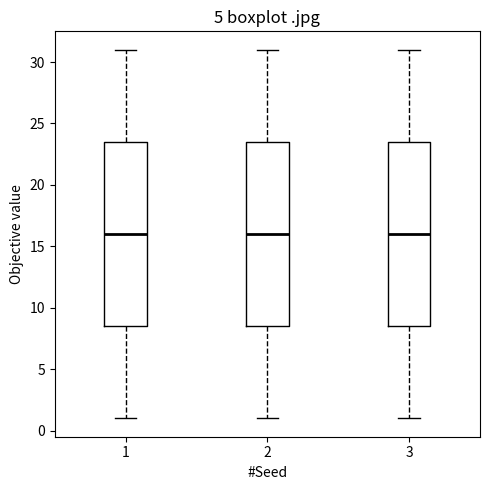

Reading left to right, read every box against the y-axis: the position of its median line, the range the box covers, and the ends of its whiskers. The values are not printed on the chart, so give them approximately, as read against the axis.

1: median 16.0, box 8.5 to 23.5, whiskers 1.0 to 31.0
2: median 16.0, box 8.5 to 23.5, whiskers 1.0 to 31.0
3: median 16.0, box 8.5 to 23.5, whiskers 1.0 to 31.0